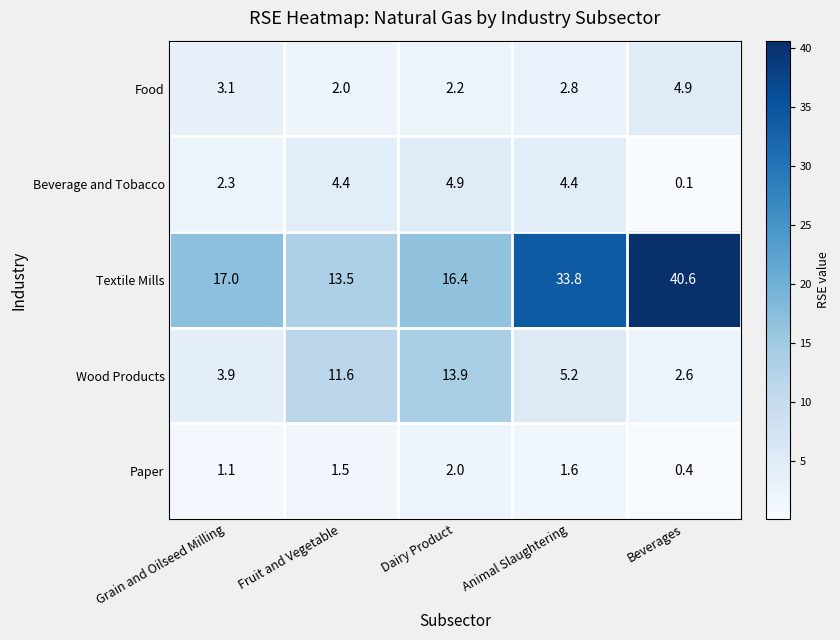

At which category is the sum across all series the highest?

Beverages